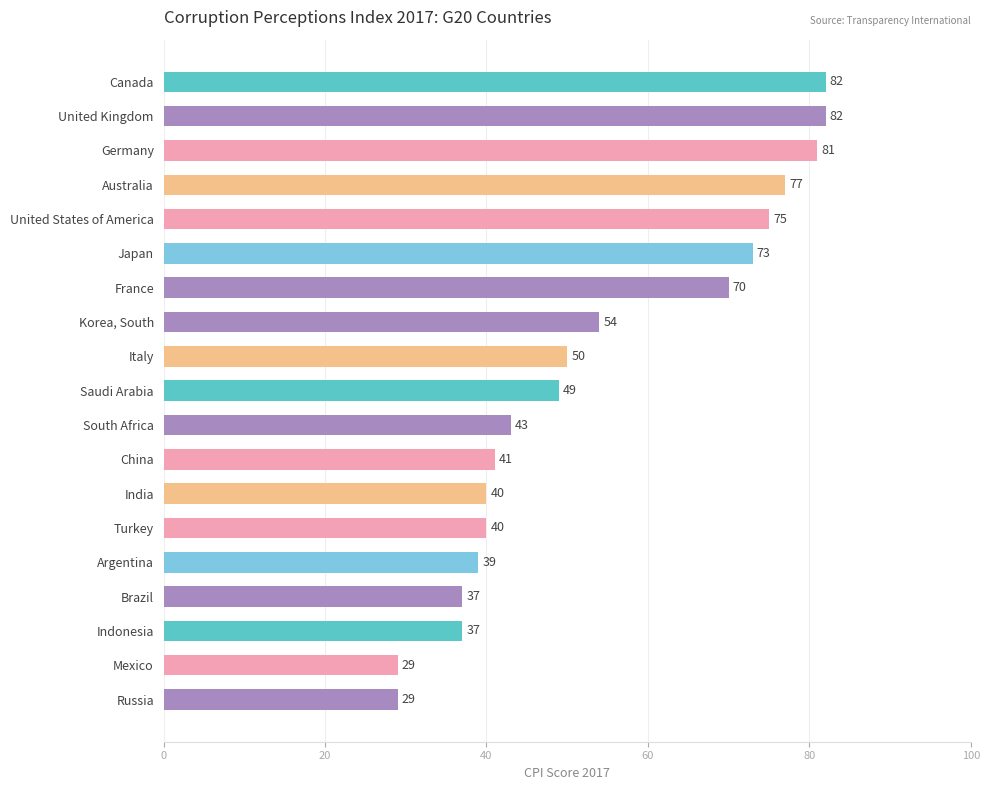

Reading top to bottom, transcribe all the data shown in this chart.

Canada=82	United Kingdom=82	Germany=81	Australia=77	United States of America=75	Japan=73	France=70	Korea, South=54	Italy=50	Saudi Arabia=49	South Africa=43	China=41	India=40	Turkey=40	Argentina=39	Brazil=37	Indonesia=37	Mexico=29	Russia=29